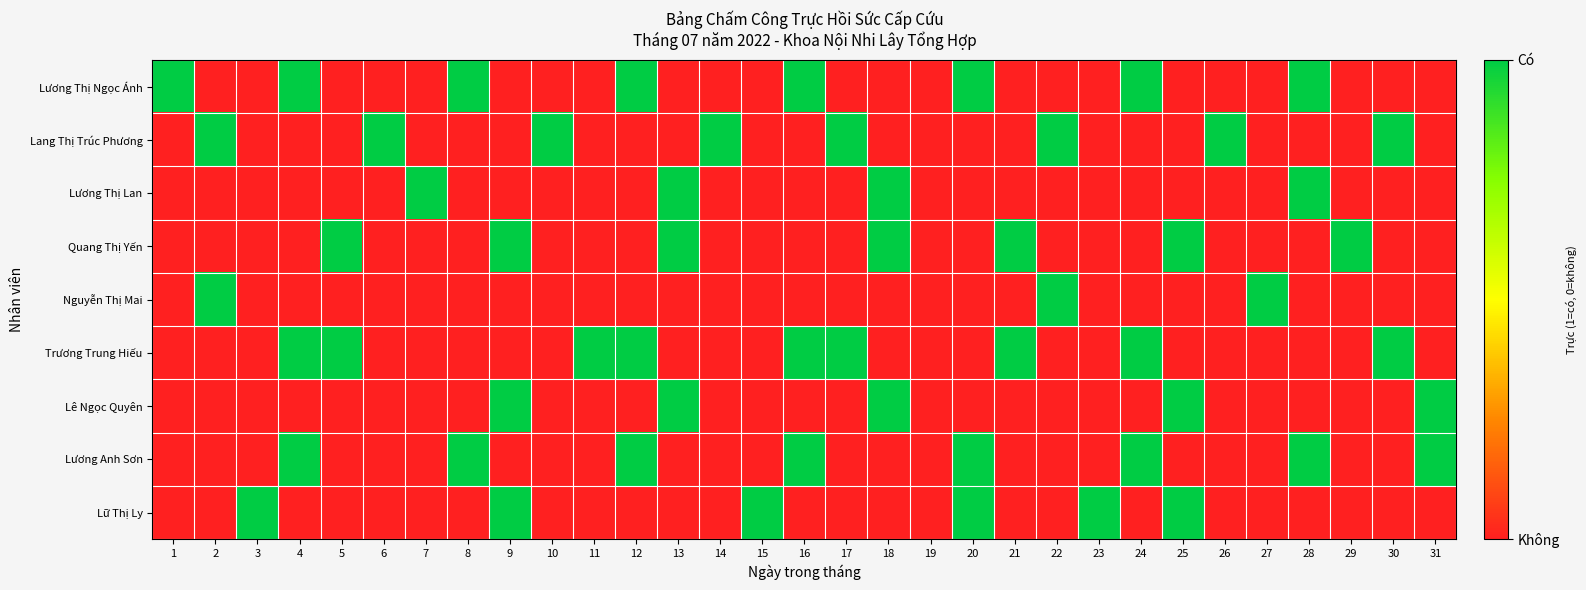

Between 19 and 14, which is larger?

19